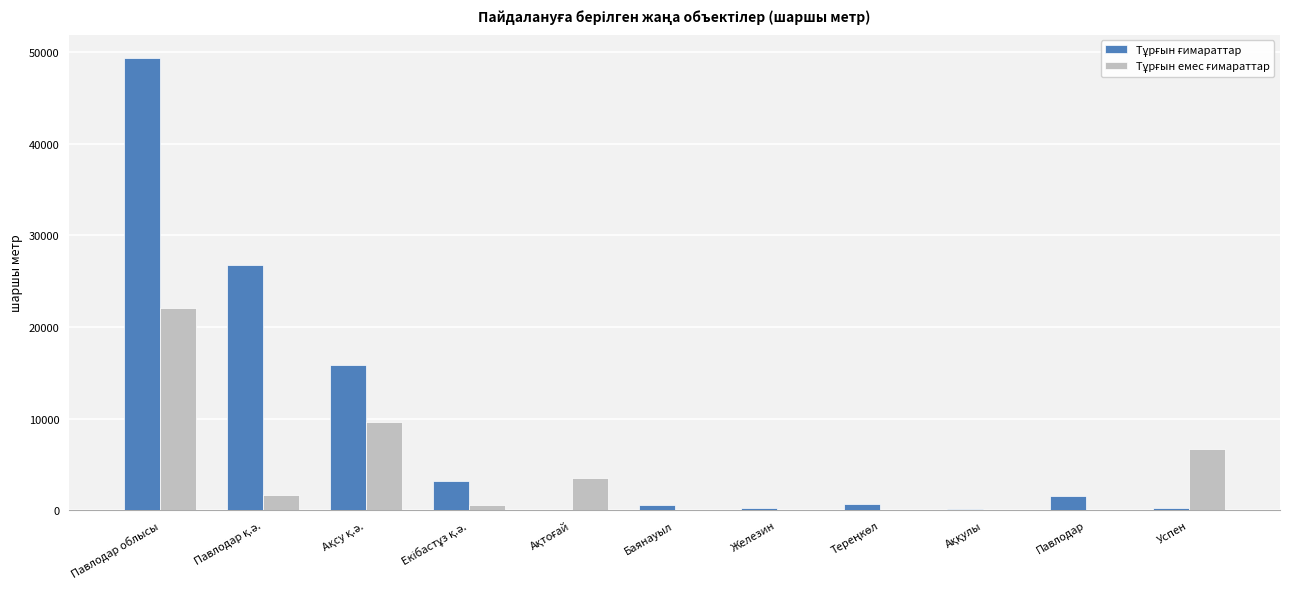

At which label does Тұрғын ғимараттар reach its peak?

Павлодар облысы